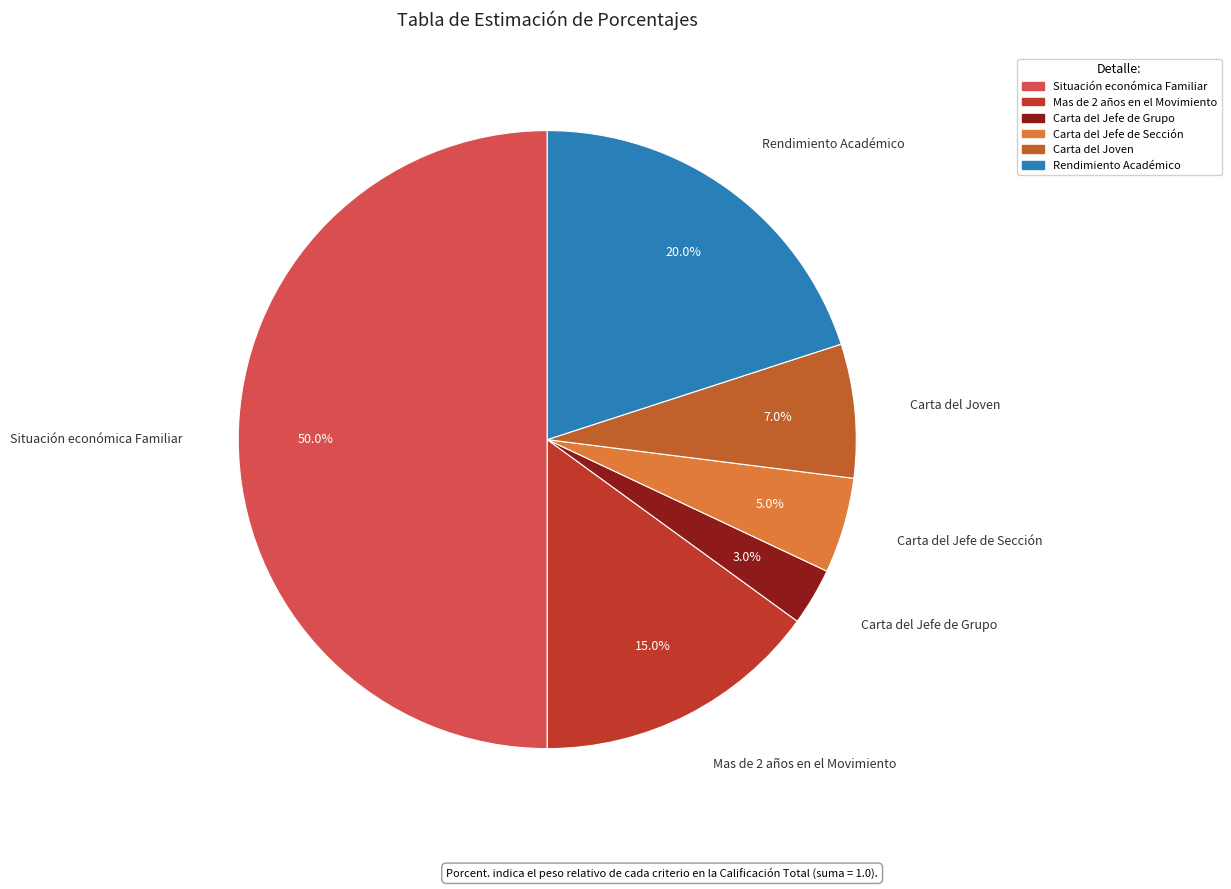

Does any single category account for the majority?

No